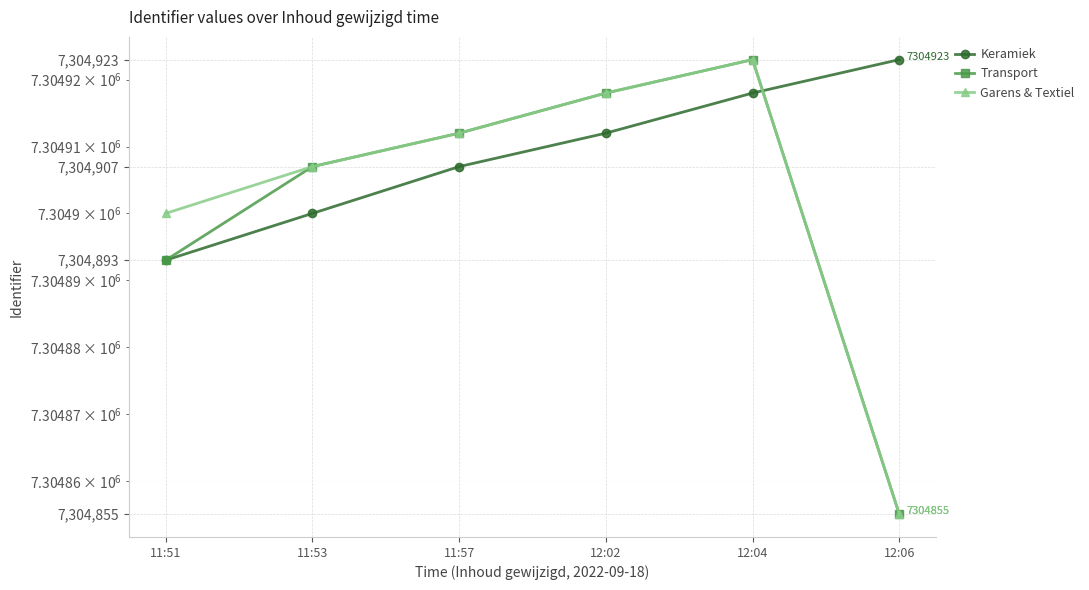

List the series in order of their peak value, highest first.

Keramiek, Transport, Garens & Textiel